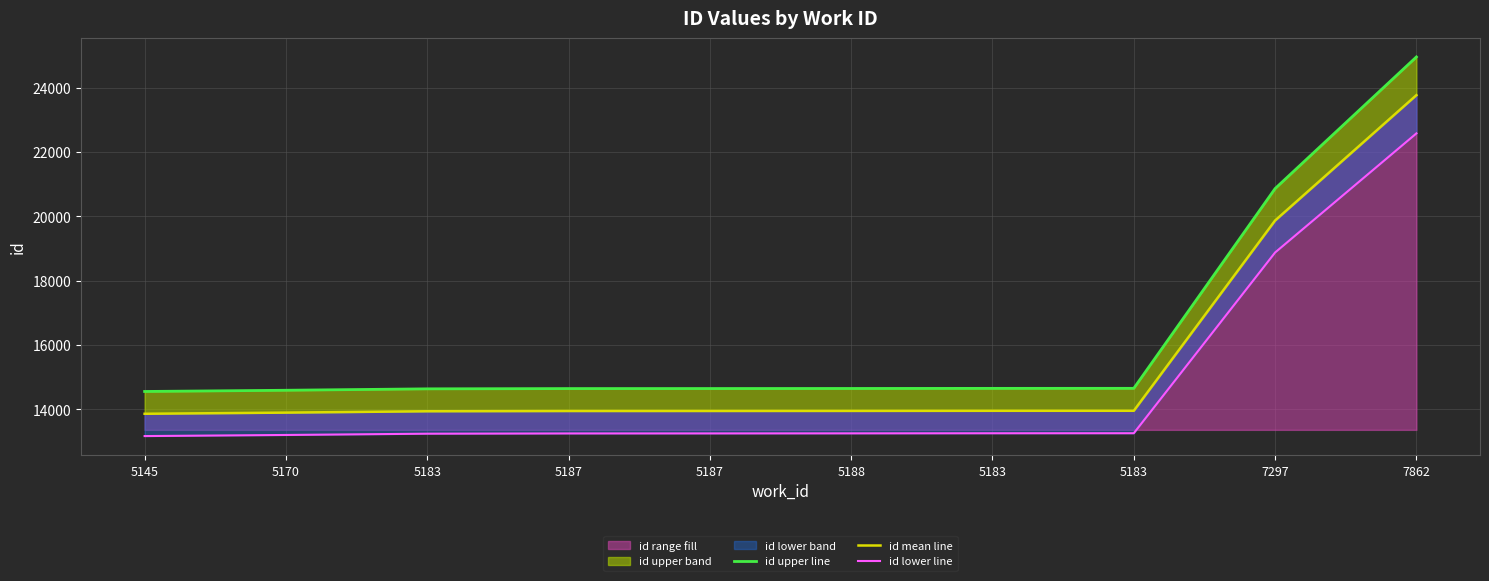

Rank the series by their maximum value, from lowest to highest.

id lower line, id mean line, id upper line